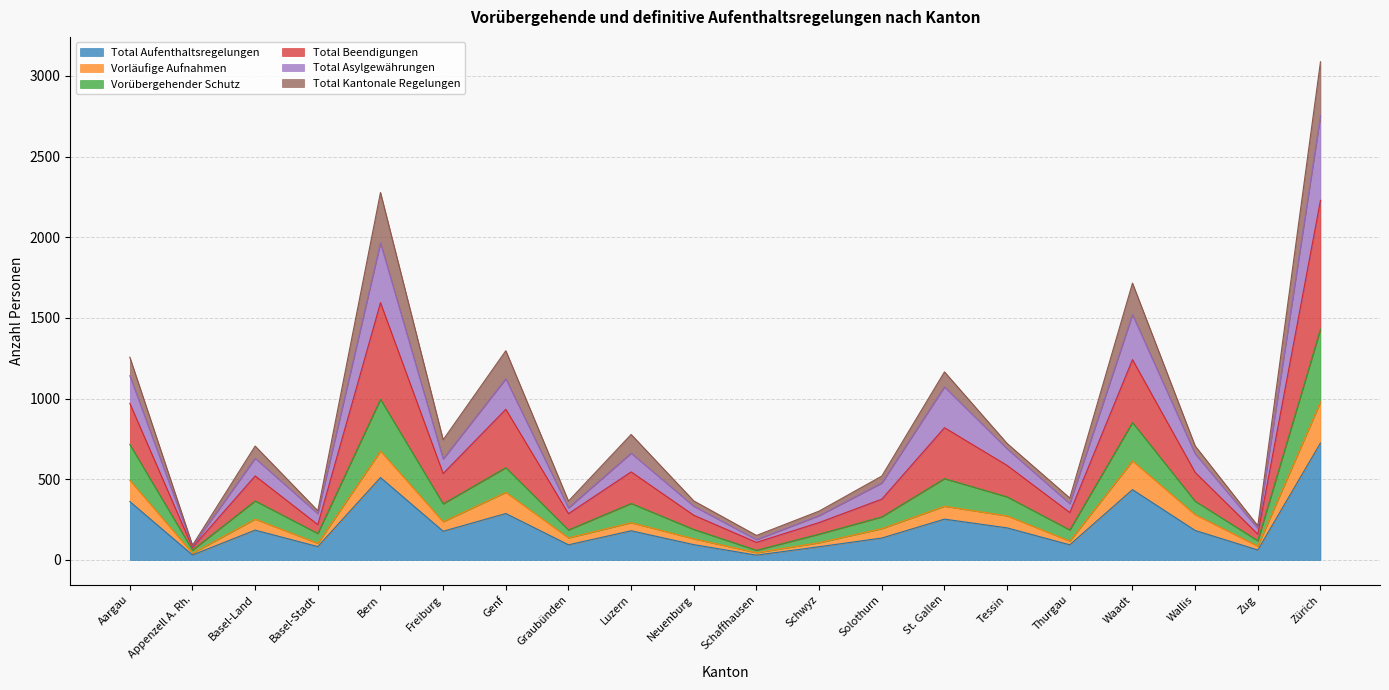

What is the highest value of the Total Aufenthaltsregelungen series?

725